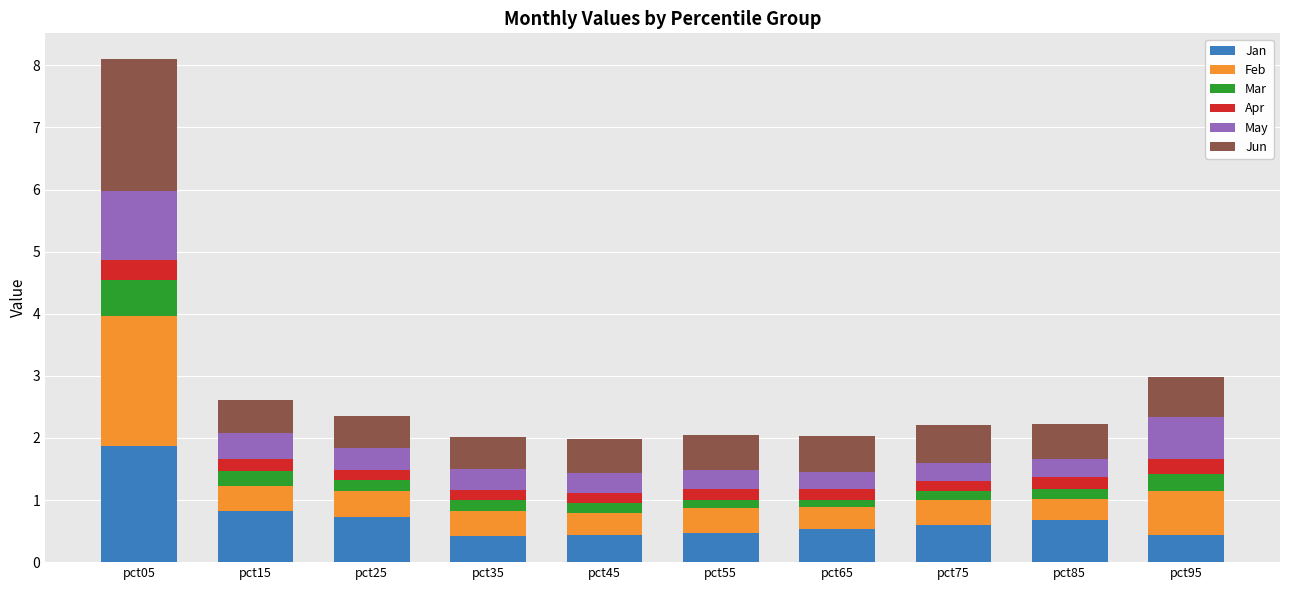

What are all the series names shown in the legend?

Jan, Feb, Mar, Apr, May, Jun